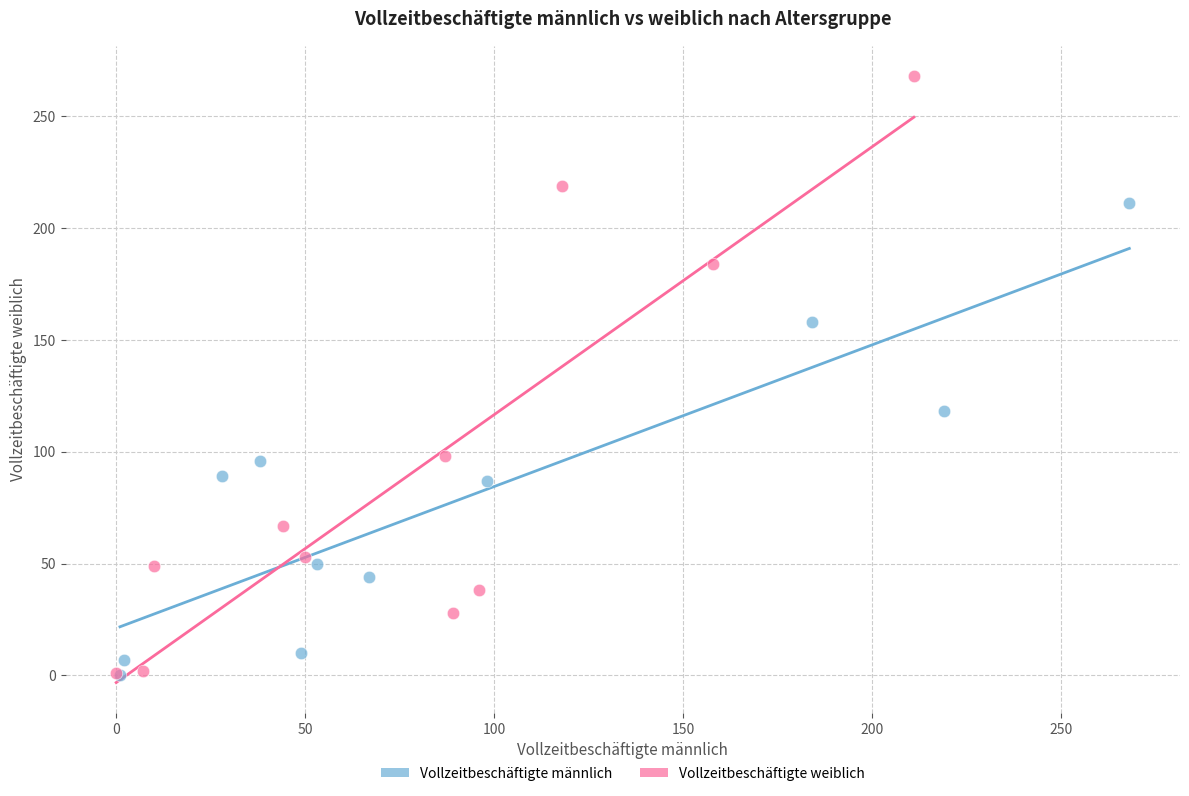

Which series reaches the maximum Y coordinate?

Vollzeitbeschäftigte weiblich